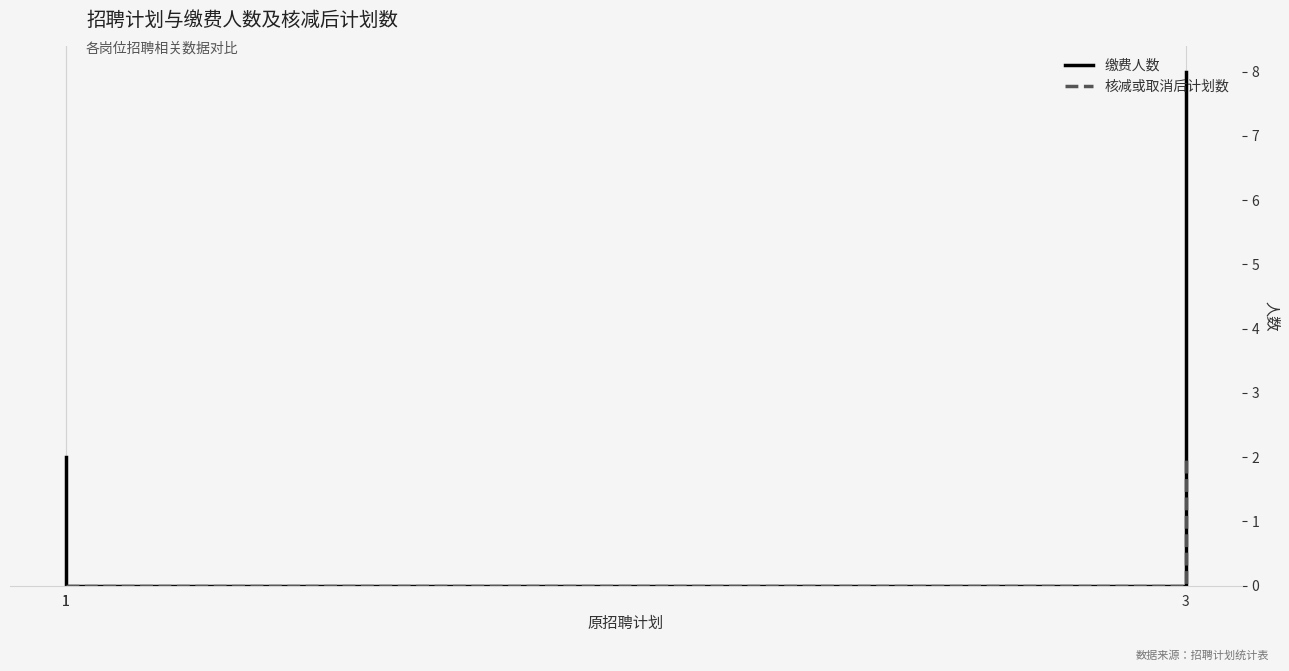

What is the sum of all 核减或取消后计划数 values?

2